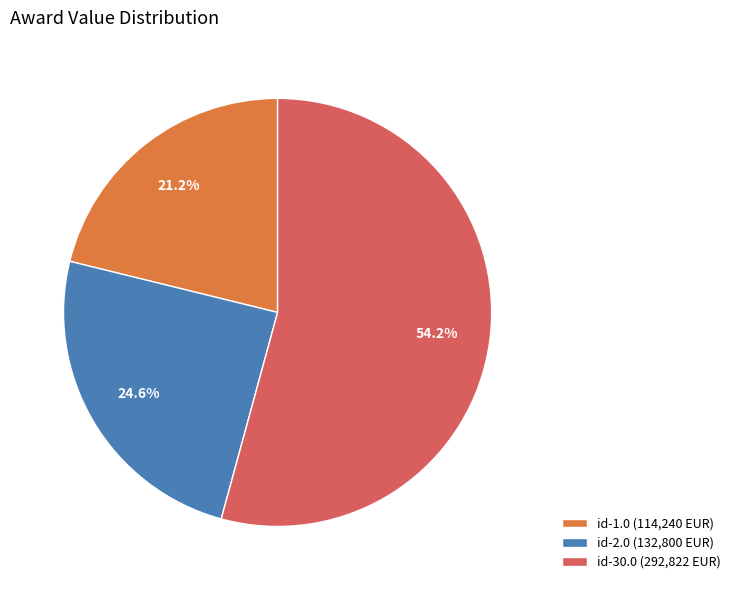

Count the number of slices in the pie.

3